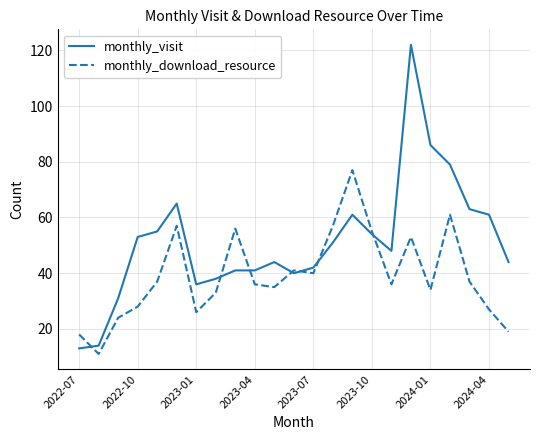

What are all the series names shown in the legend?

monthly_visit, monthly_download_resource